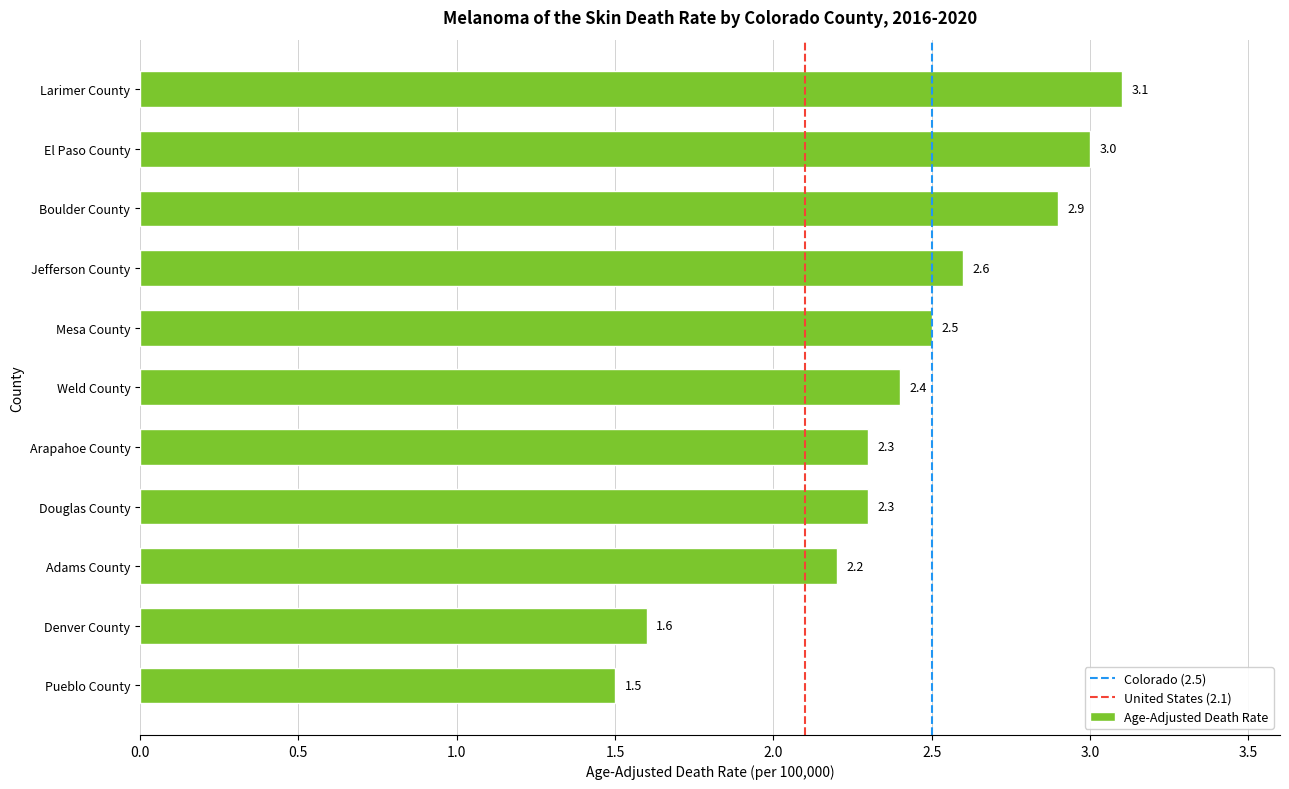

What is the average value?

2.4